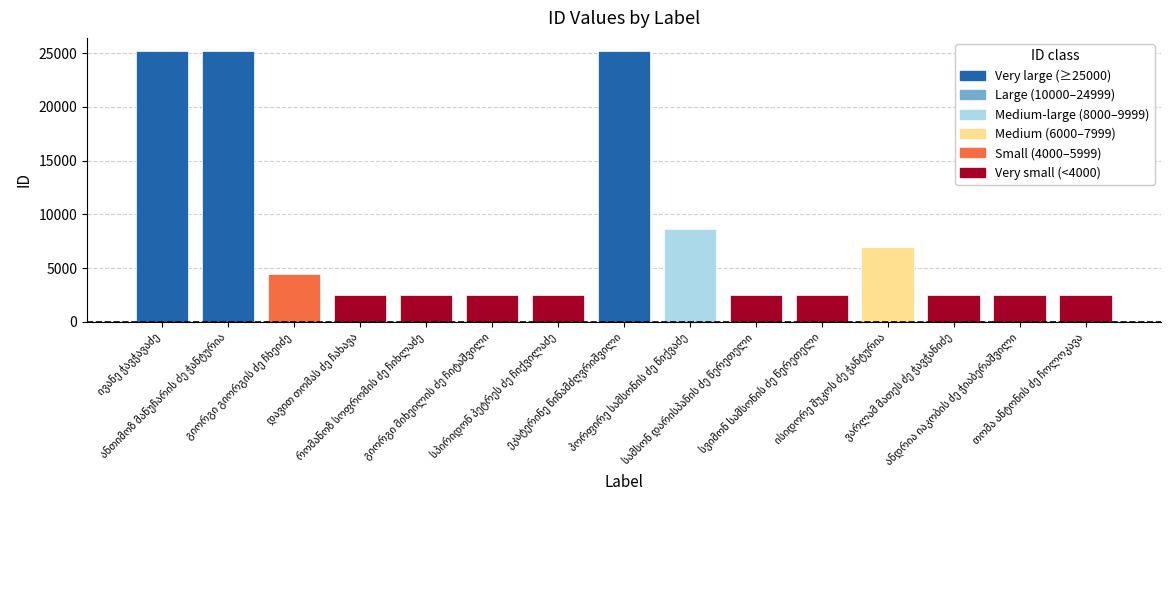

What is the value of the 9th bar from the left?

8672